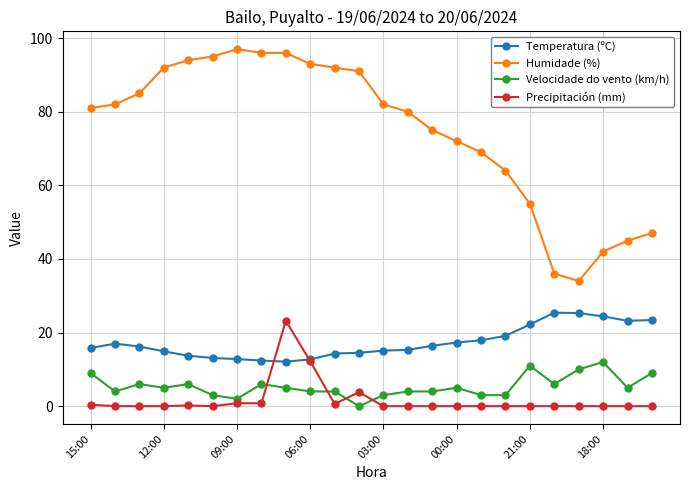

Which series has the largest total across all categories?

Humidade (%)